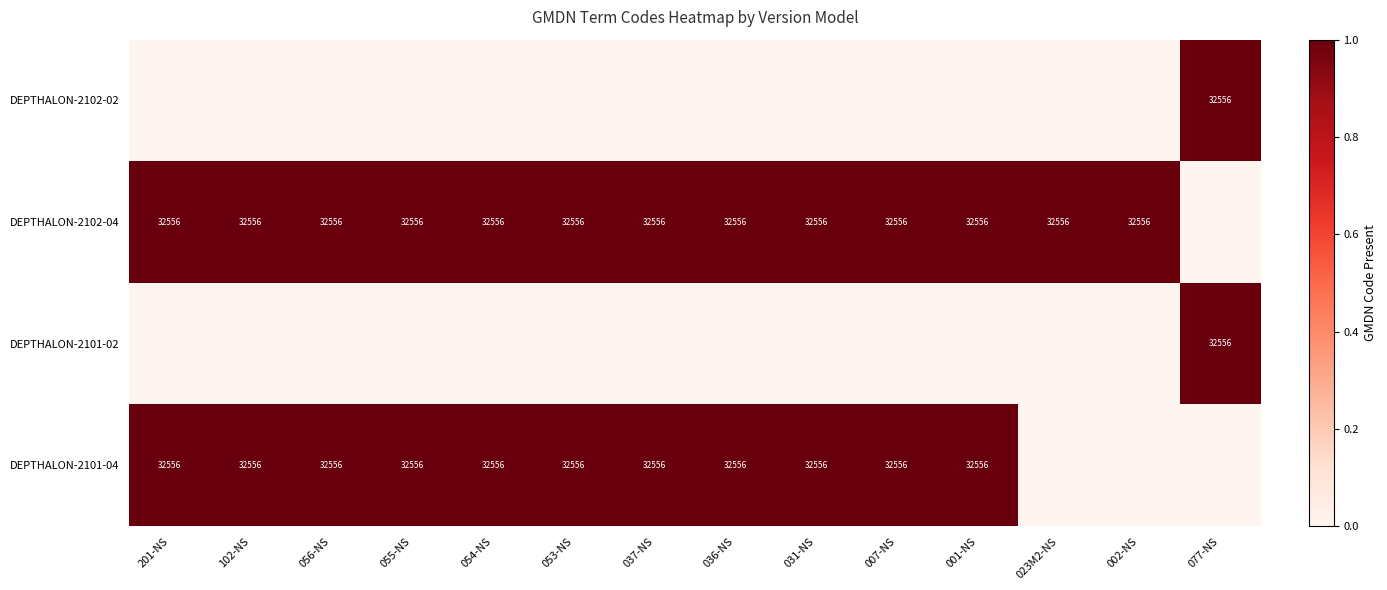

Is it true that DEPTHALON-2102-04 equals 56350 at 102-NS?

False